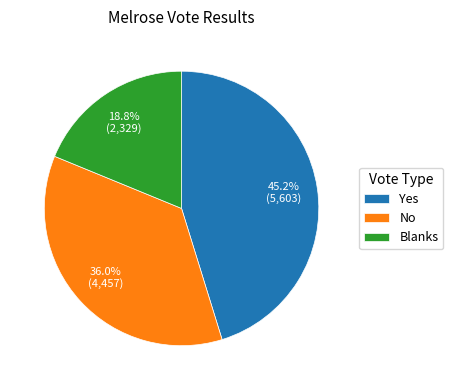

To the nearest percent, what is the combined percentage of No and Blanks?

55%